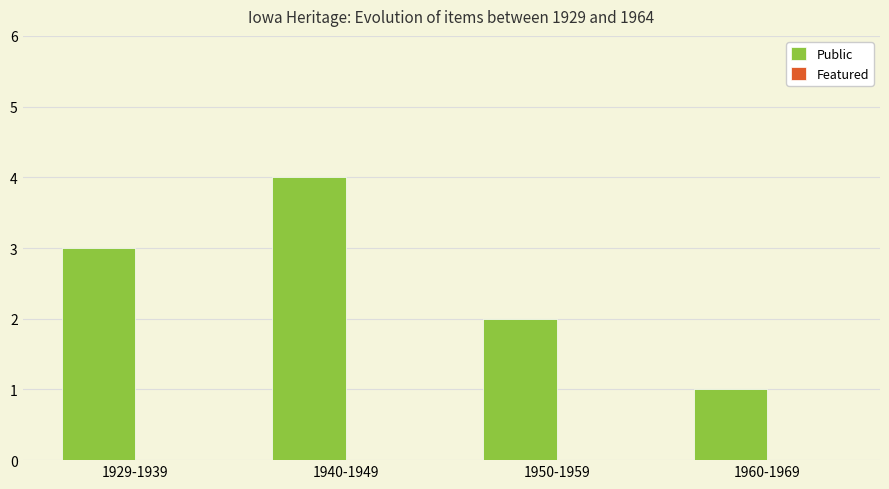

Which has a higher value, 1940-1949 or 1950-1959?

1940-1949